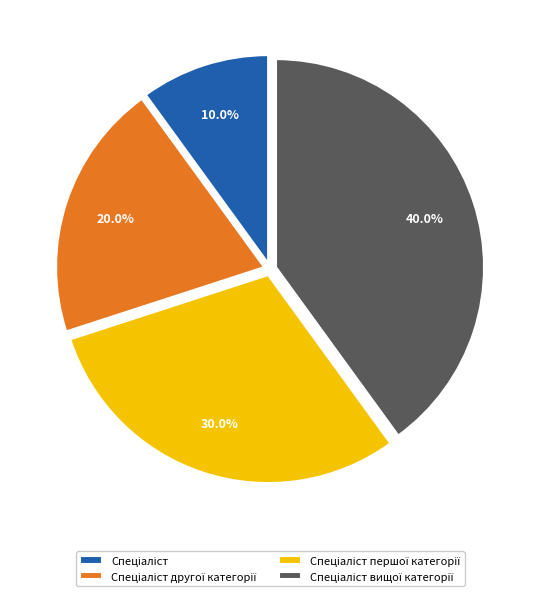

Is there a majority slice in this chart?

No